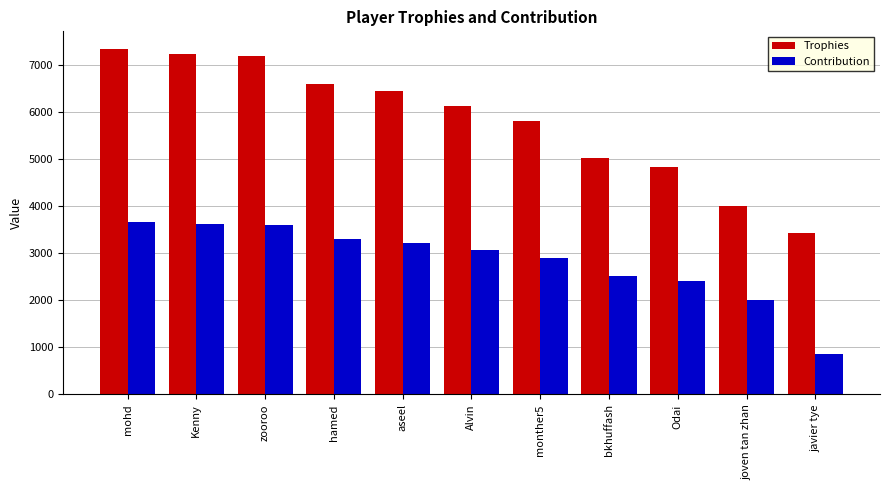

Is it true that Contribution equals 2414 at Odai?

True